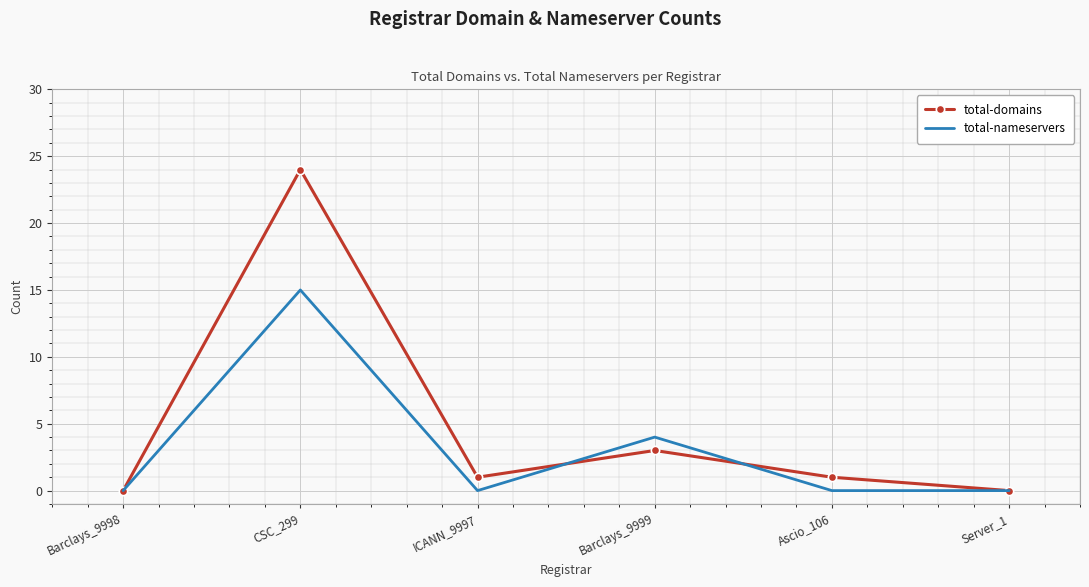

How many distinct data groups are displayed?

2